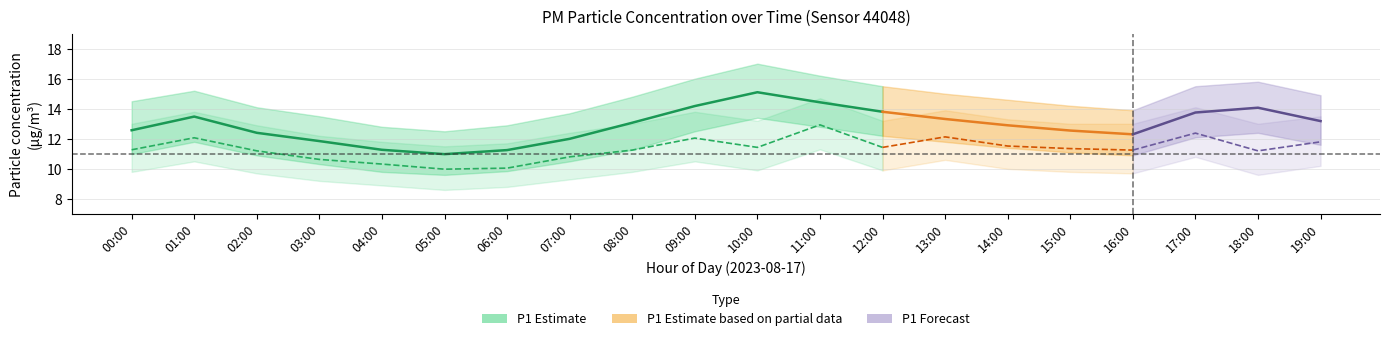

Which has a higher value, 16:00 or 17:00?

17:00